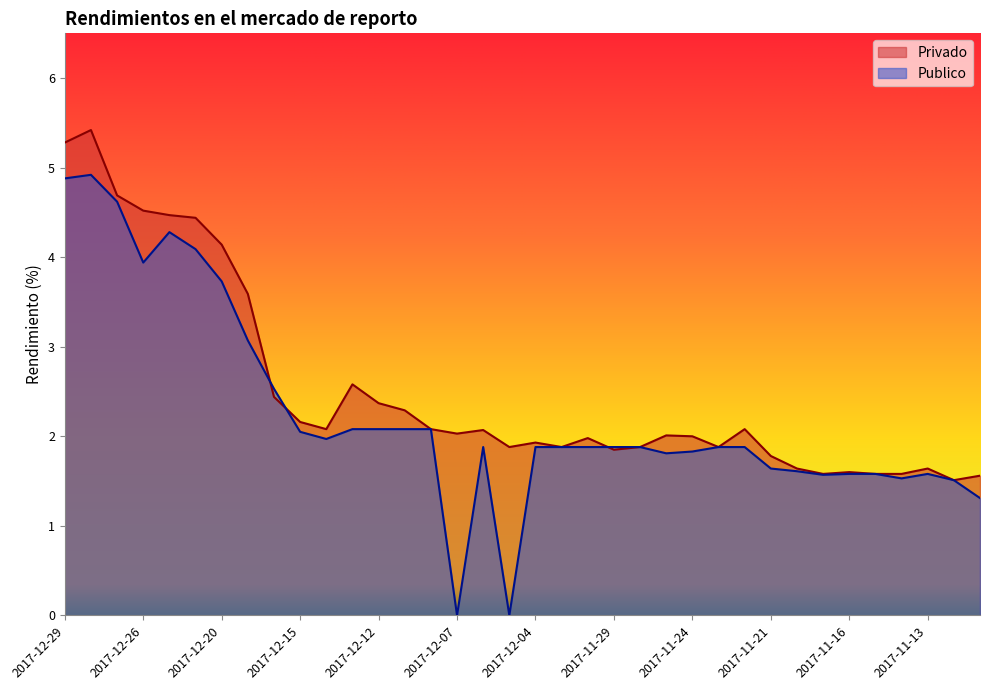

True or false: Publico has more than 2 points higher than both neighbors.

True